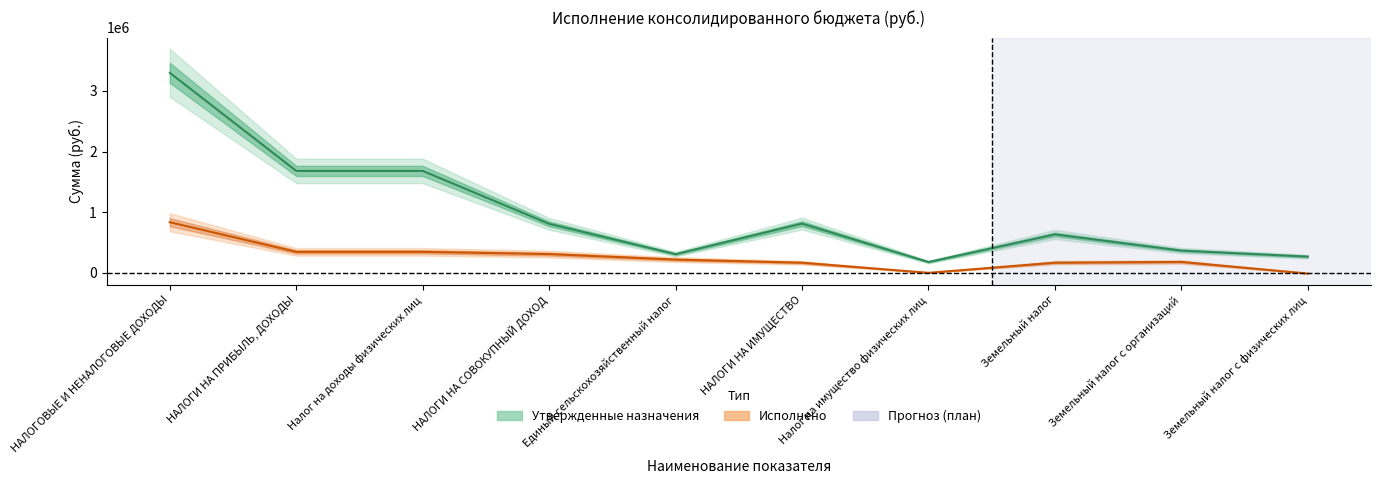

Which series has the largest range (max minus min)?

Утвержденные назначения